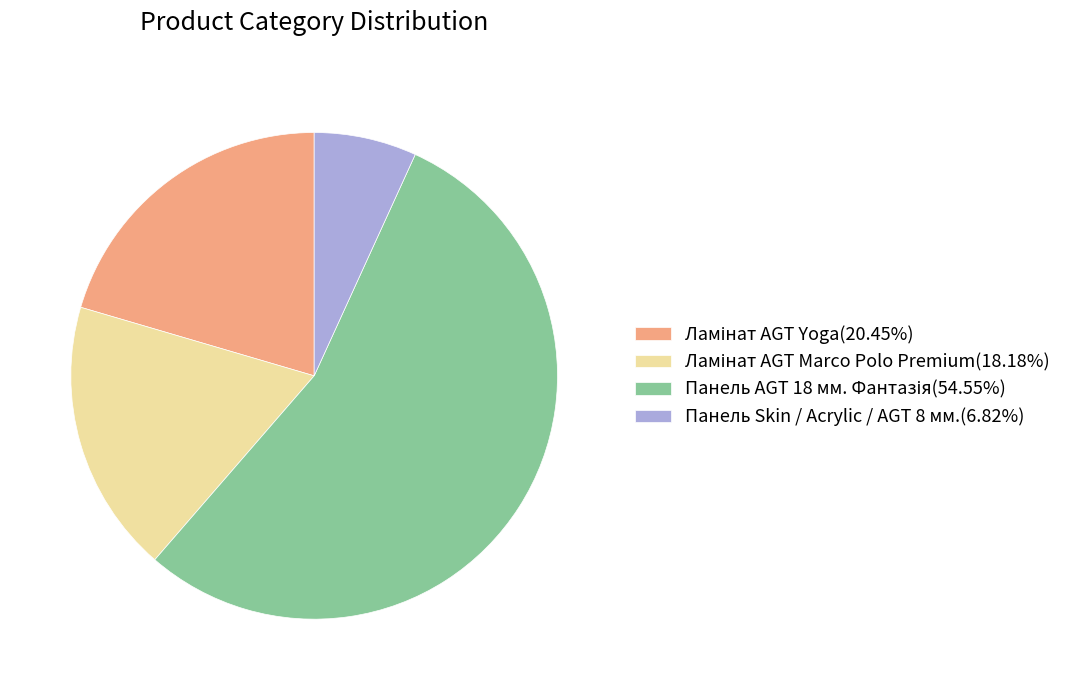

Is there any slice that represents more than half of the pie?

Yes